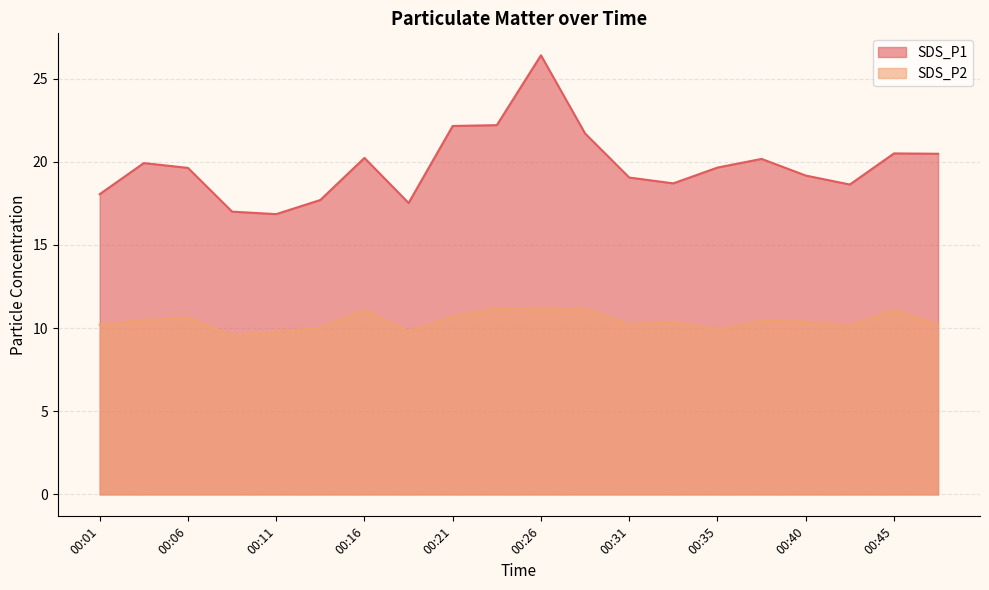

What are all the series names shown in the legend?

SDS_P1, SDS_P2